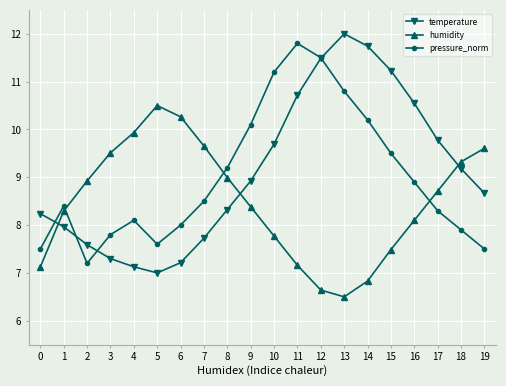

What is the average value of the pressure_norm series?

9.0